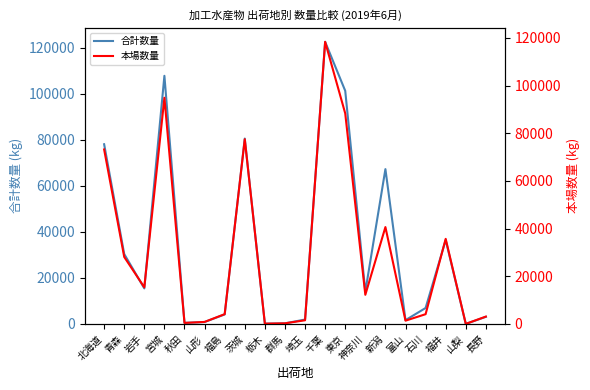

What is the difference between the maximum and second lowest values in the 合計数量 series?

122484